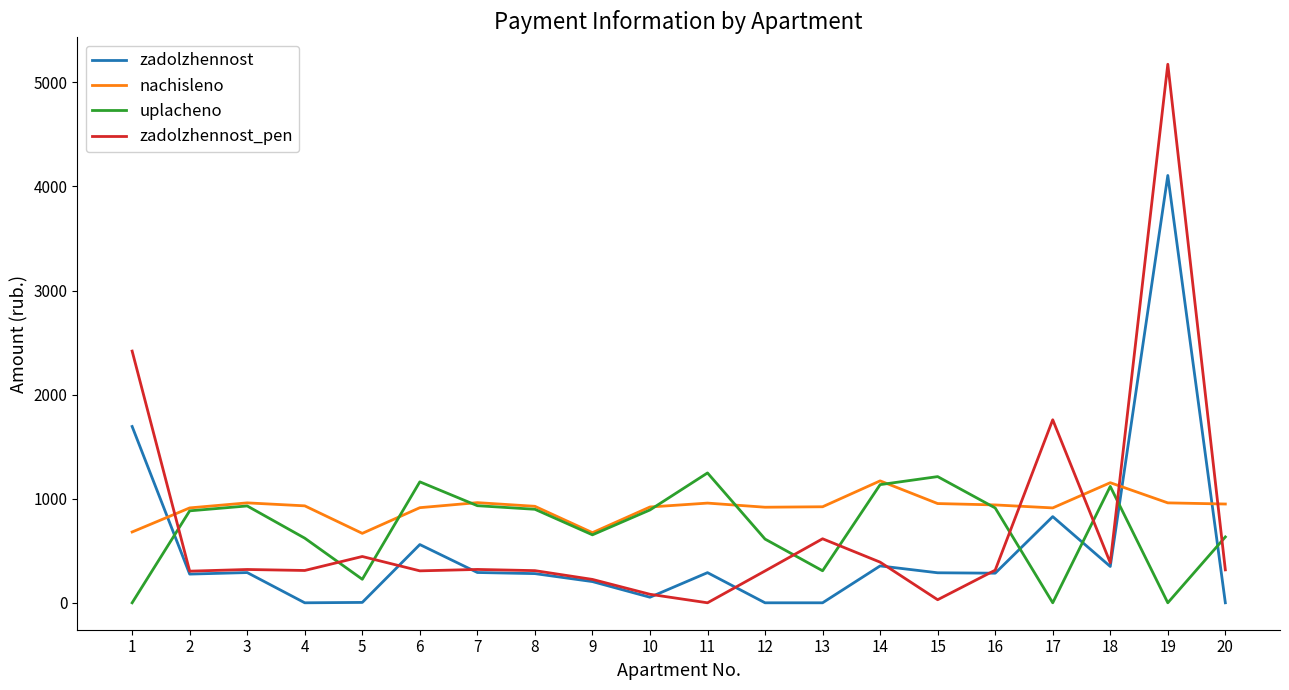

What is the total value across all series at 5?

1341.6